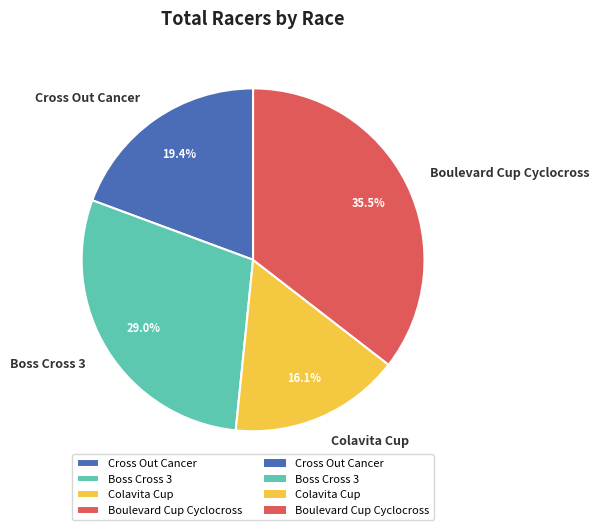

Which slice is the largest?

Boulevard Cup Cyclocross